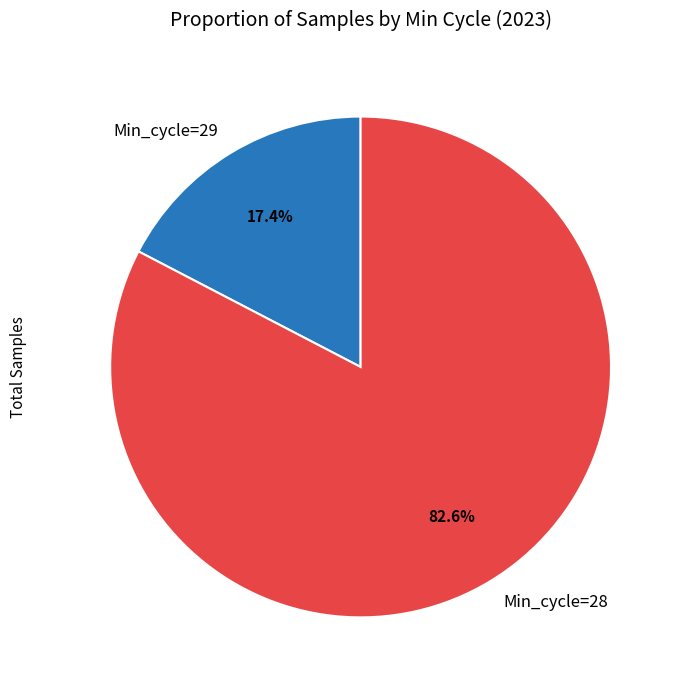

Is there a majority slice in this chart?

Yes